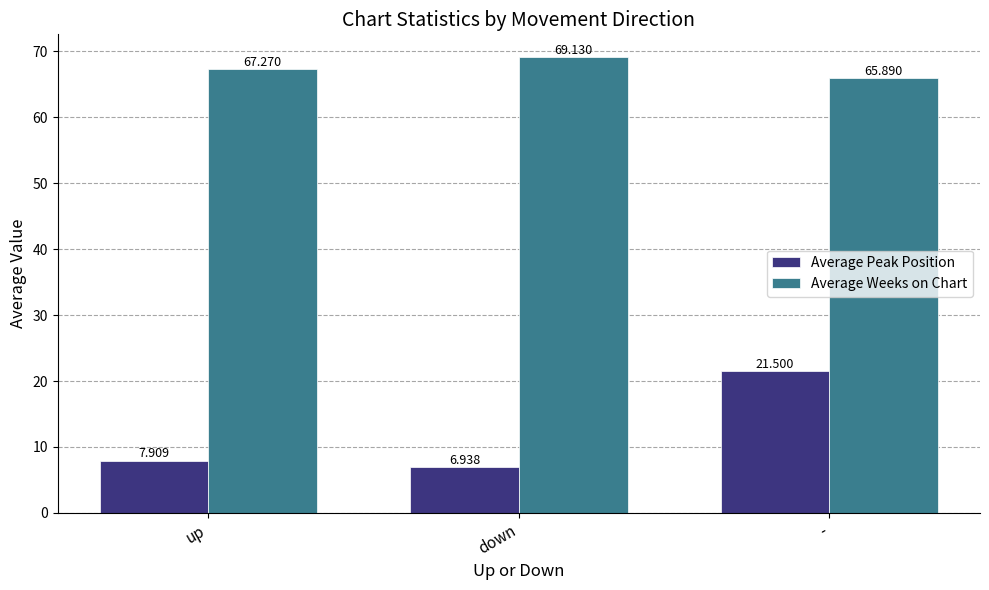

At up, list the series in order from smallest to largest.

Average Peak Position, Average Weeks on Chart